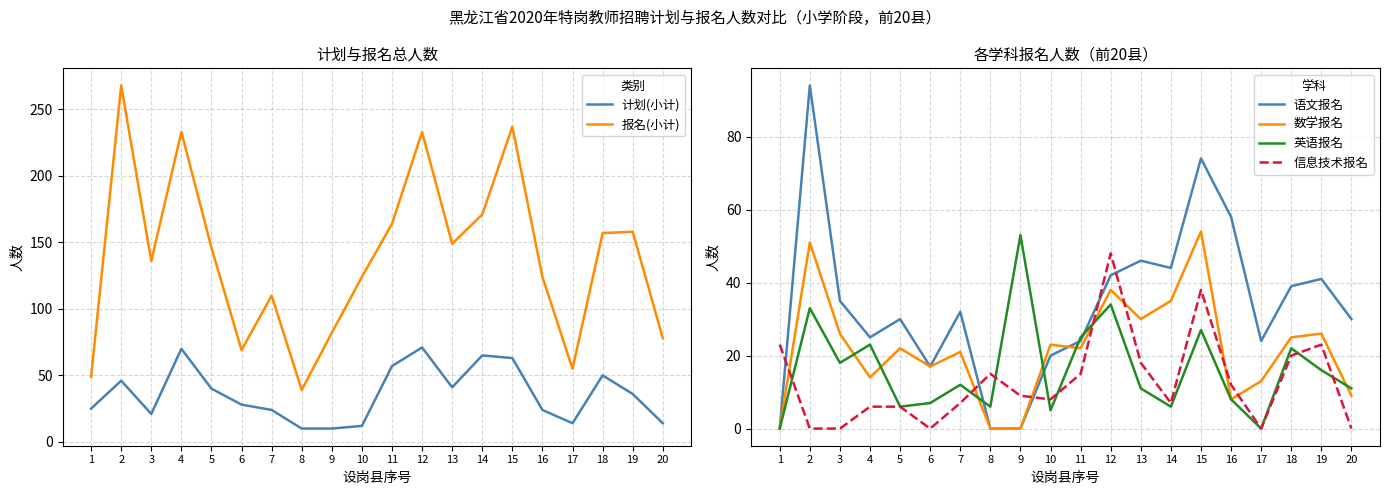

At how many categories does at least one series exceed 185?

4